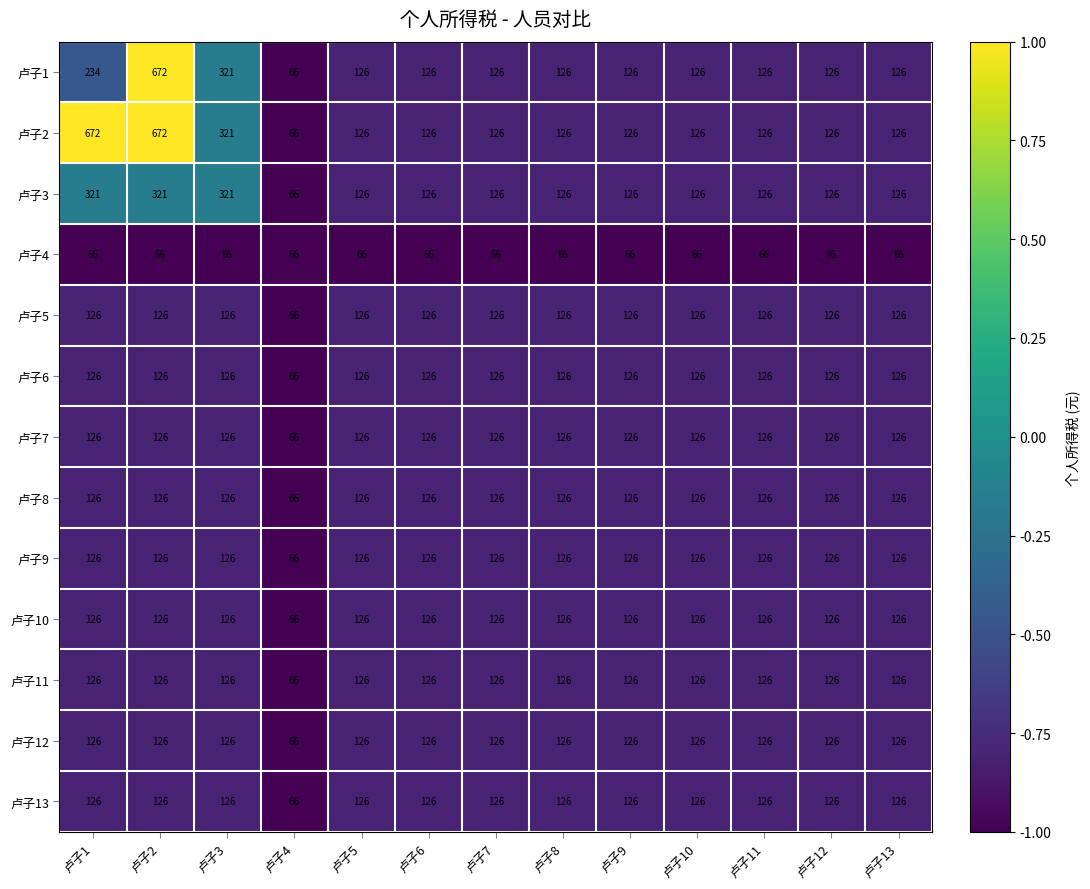

What is the total value across all series at 卢子4?

858